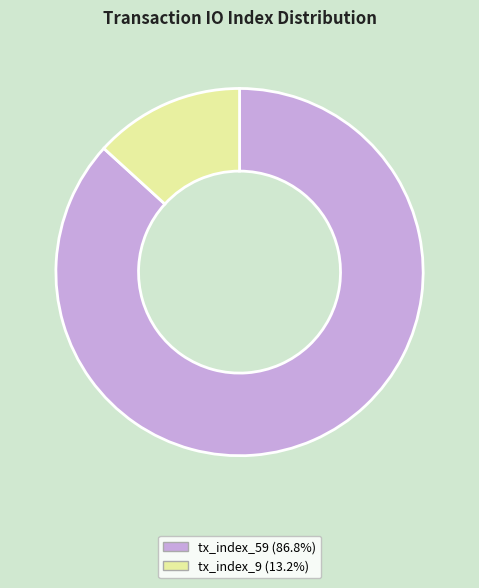

Is the sum of tx_index_9 and tx_index_59 greater than half?

Yes